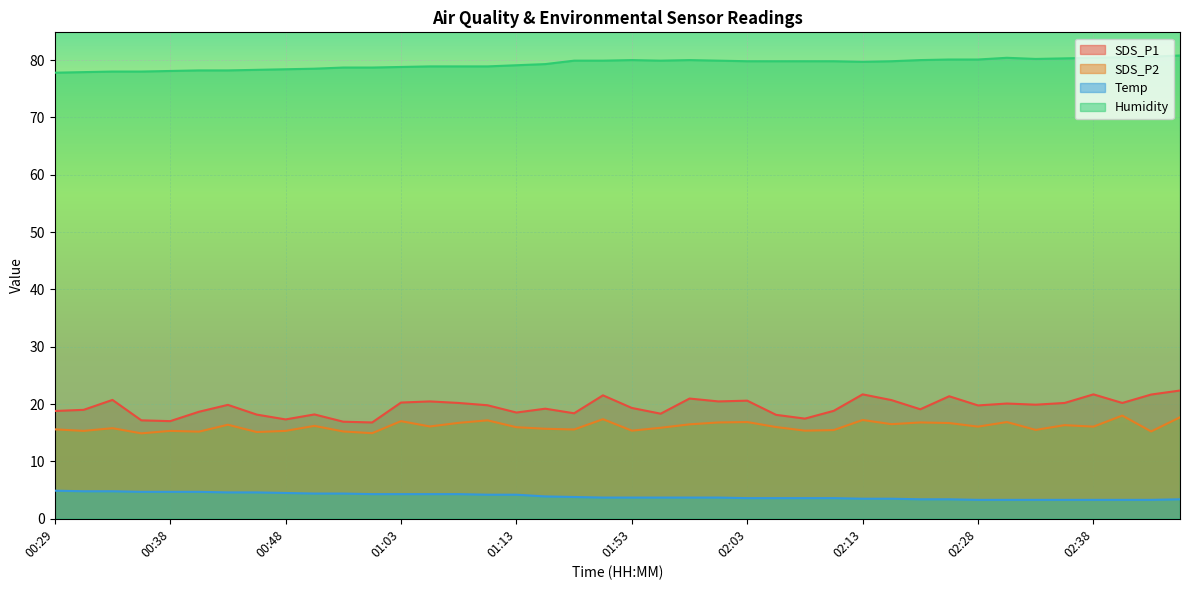

Is it true that Humidity equals 30.2 at 02:01?

False